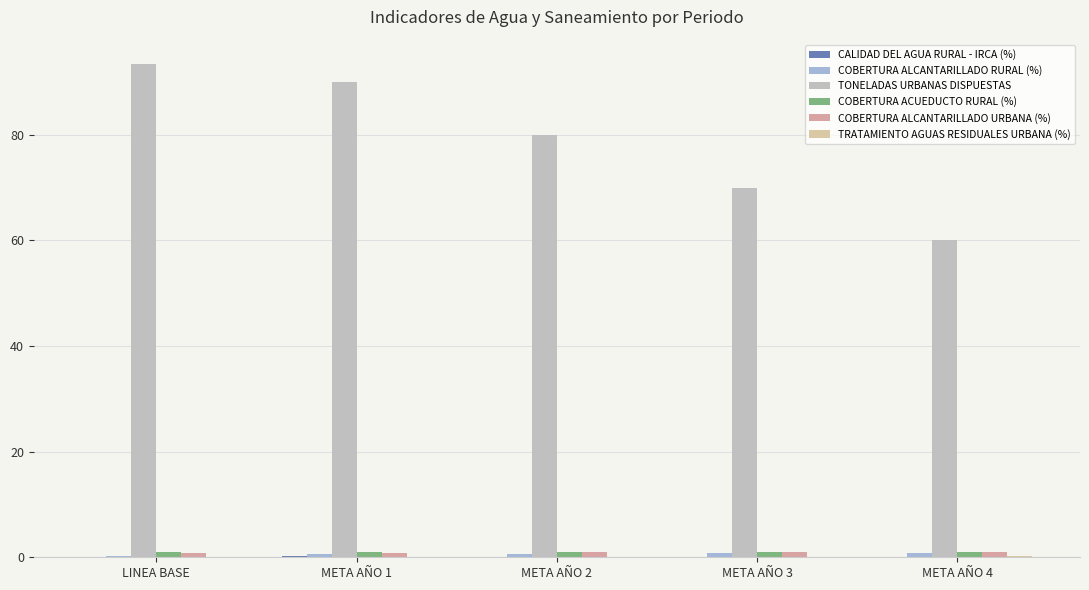

What position from the left is LINEA BASE?

1